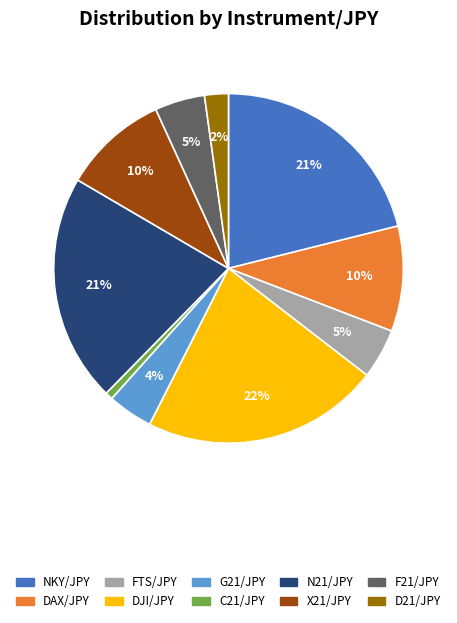

Combined, do C21/JPY and NKY/JPY account for over 50%?

No